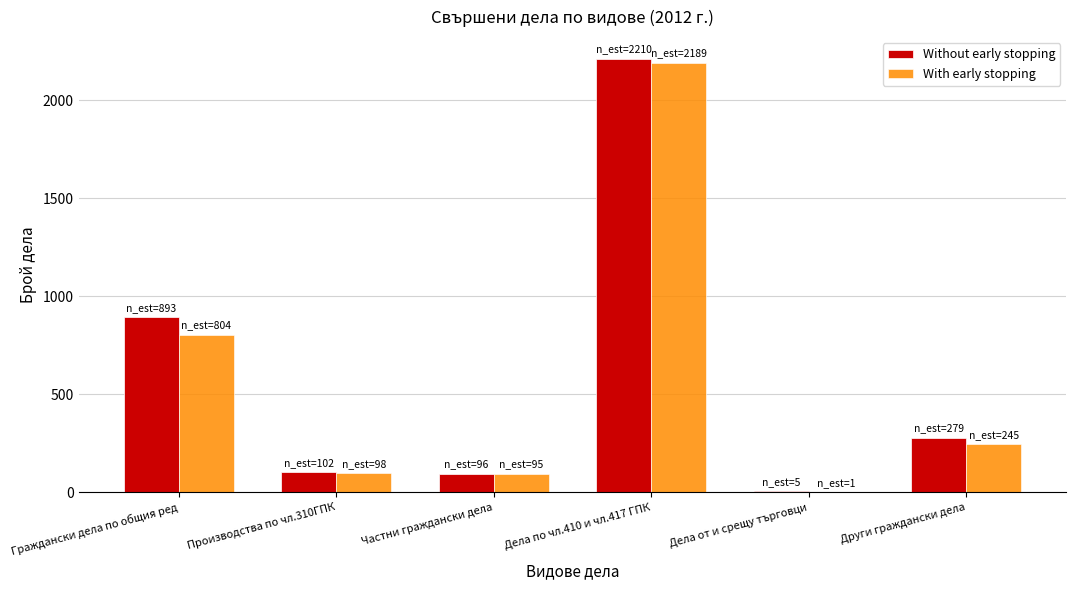

Where is Without early stopping nearest to the value 1107?

Граждански дела по общия ред